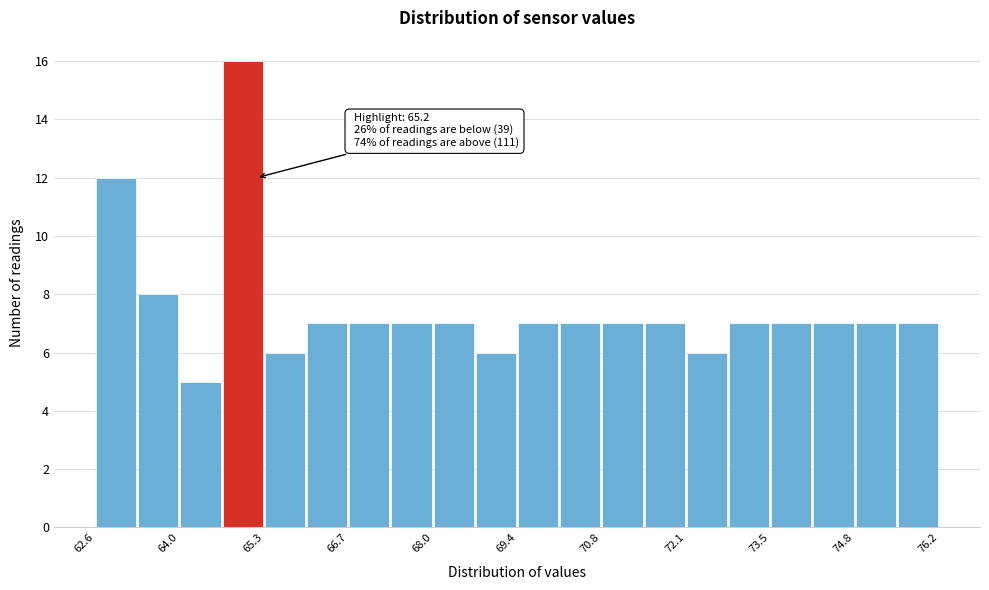

Around what value on the x-axis is the tallest bar? Give the approximate position of its centre, as read against the axis.

65.0